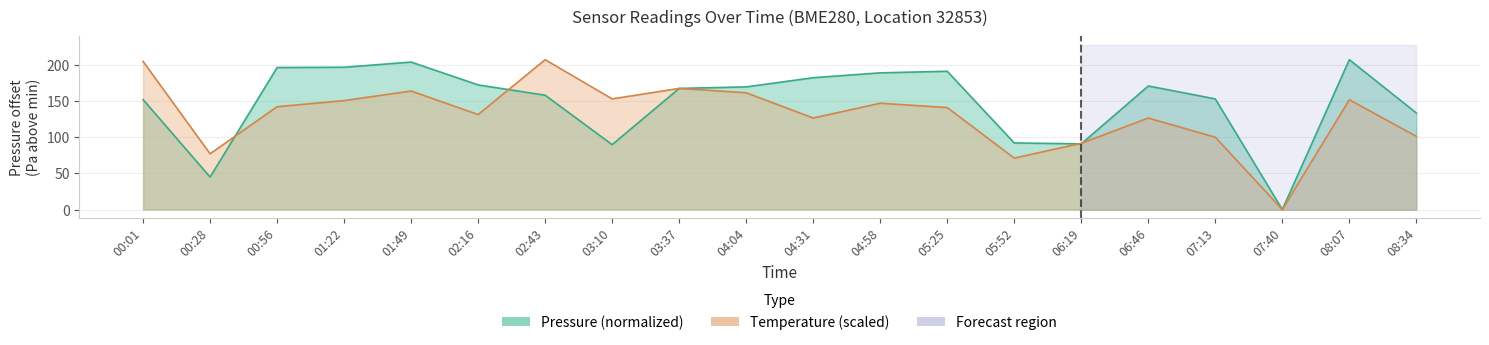

What is the value of the pressure point at the 7th from the left?

157.8